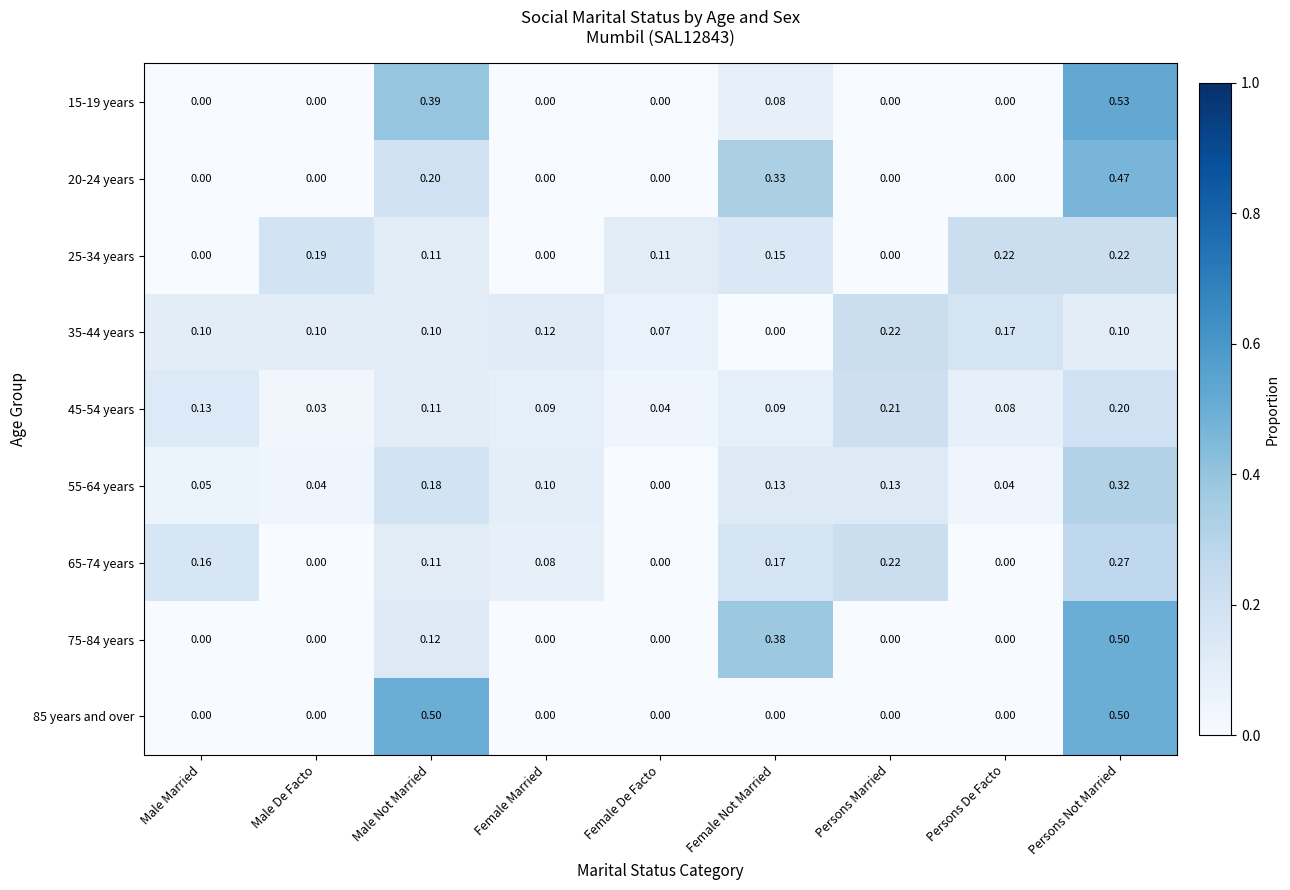

How many data points does each series have?

9